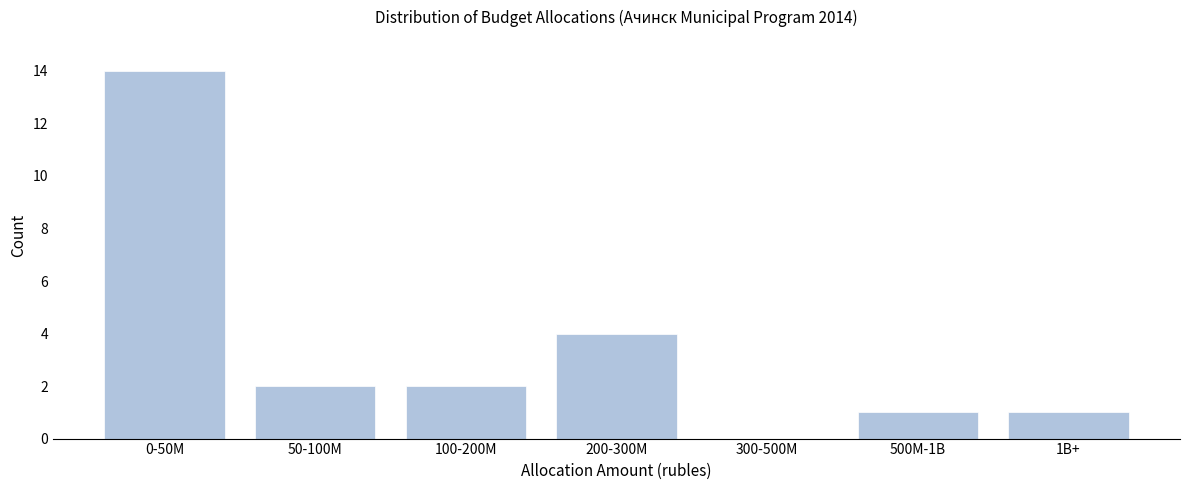

Reading left to right, what are all the values shown in this chart?

0-50M=14	50-100M=2	100-200M=2	200-300M=4	300-500M=0	500M-1B=1	1B+=1